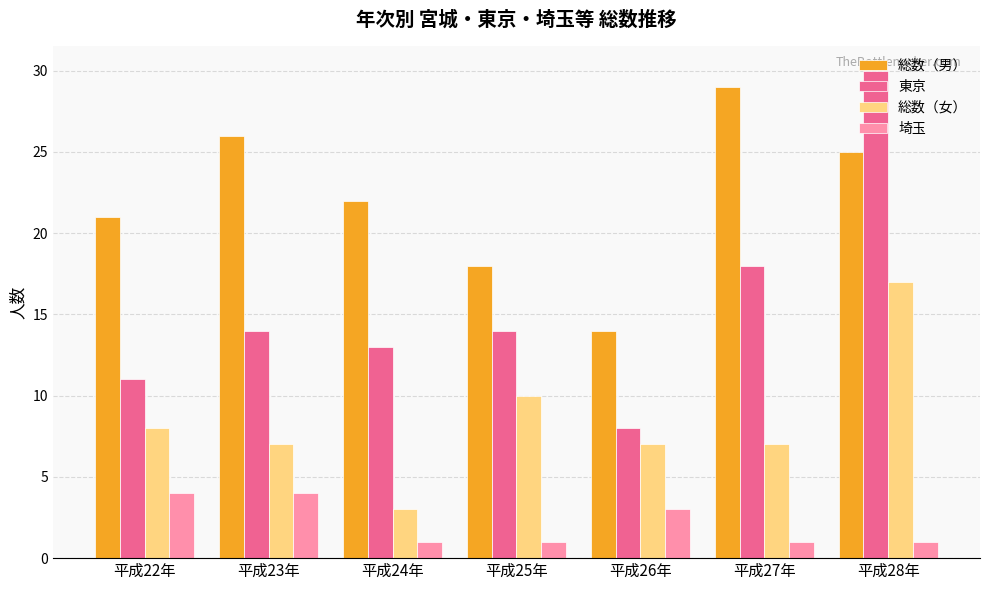

Where is 総数（男） nearest to the value 21?

平成22年